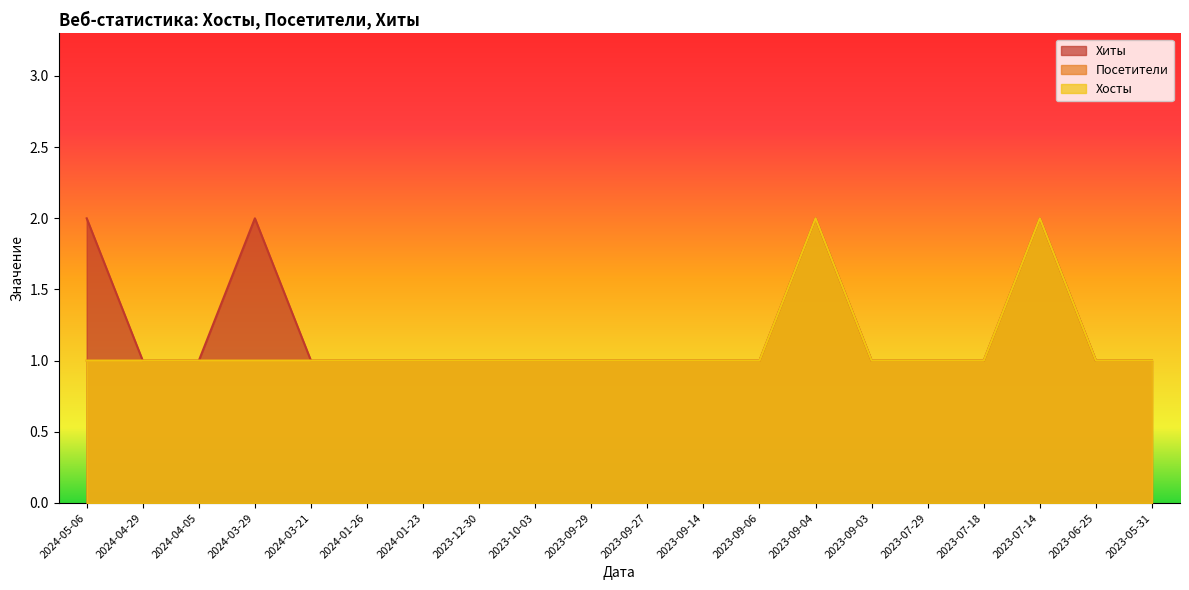

At which category is the sum across all series the highest?

2023-09-04